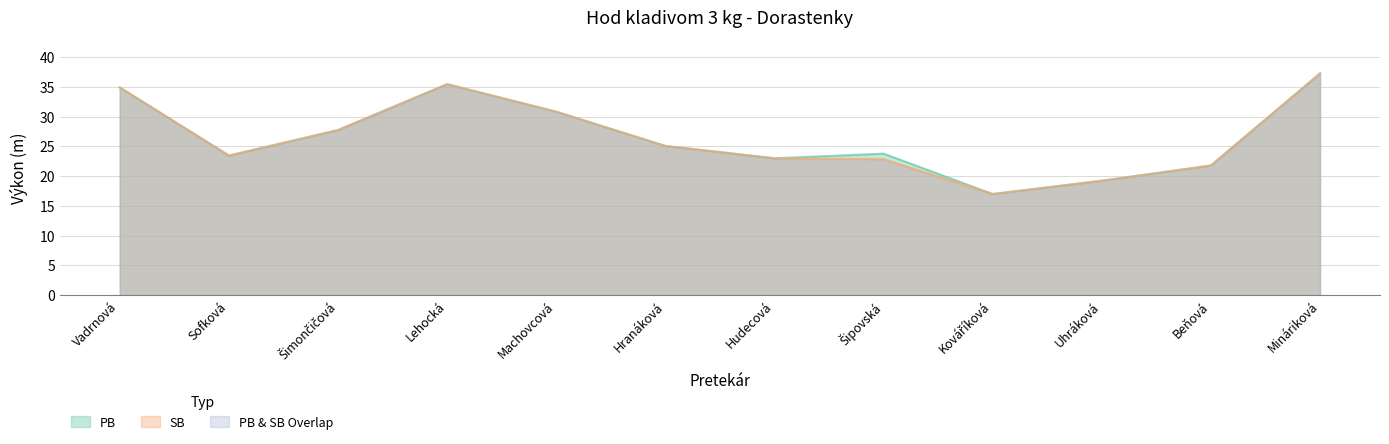

At which category does SB reach its first local peak?

Lehocká